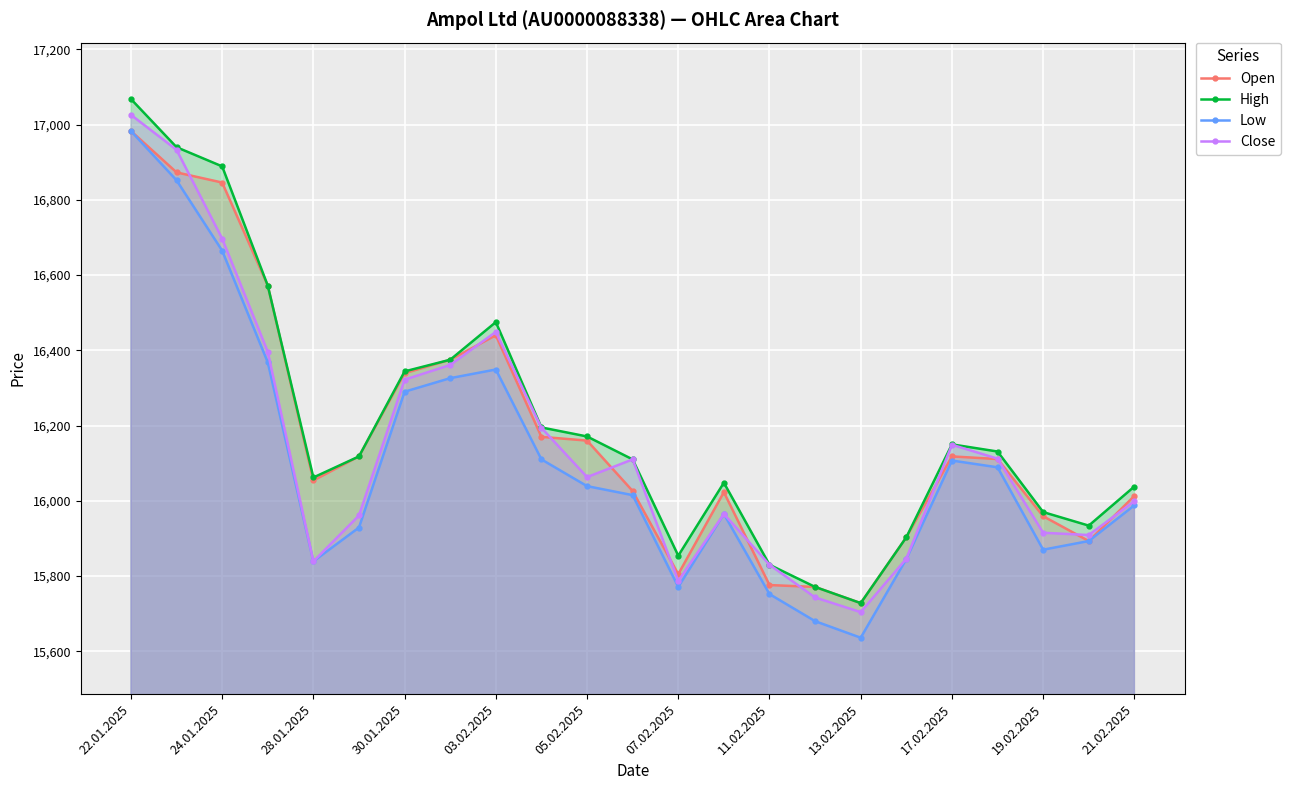

At which category does Close reach its first local valley?

28.01.2025